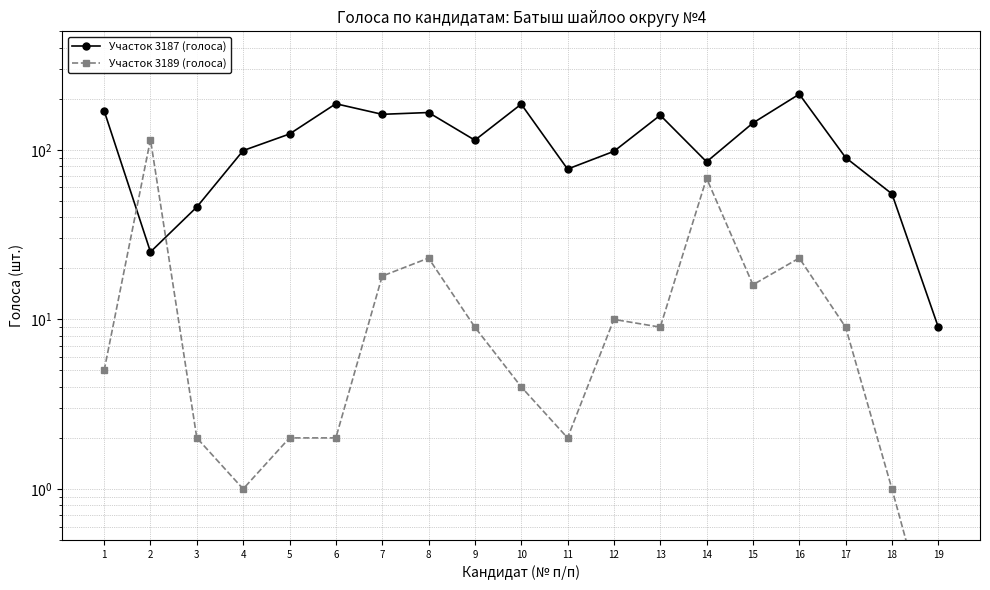

What is the smallest value displayed?

0.1